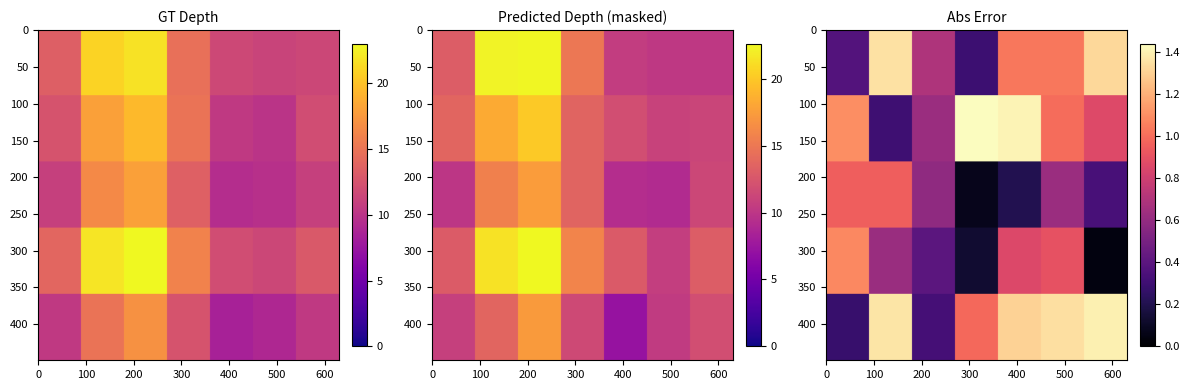

The 8190239 series shows 28.0 at 05. True or false?

False